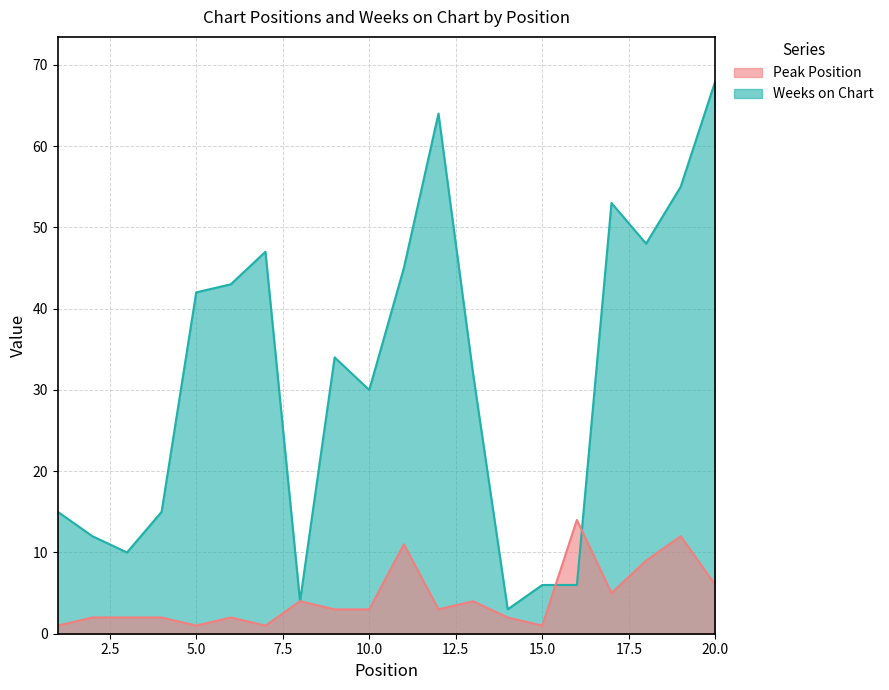

What is the highest value of the Weeks on Chart series?

68